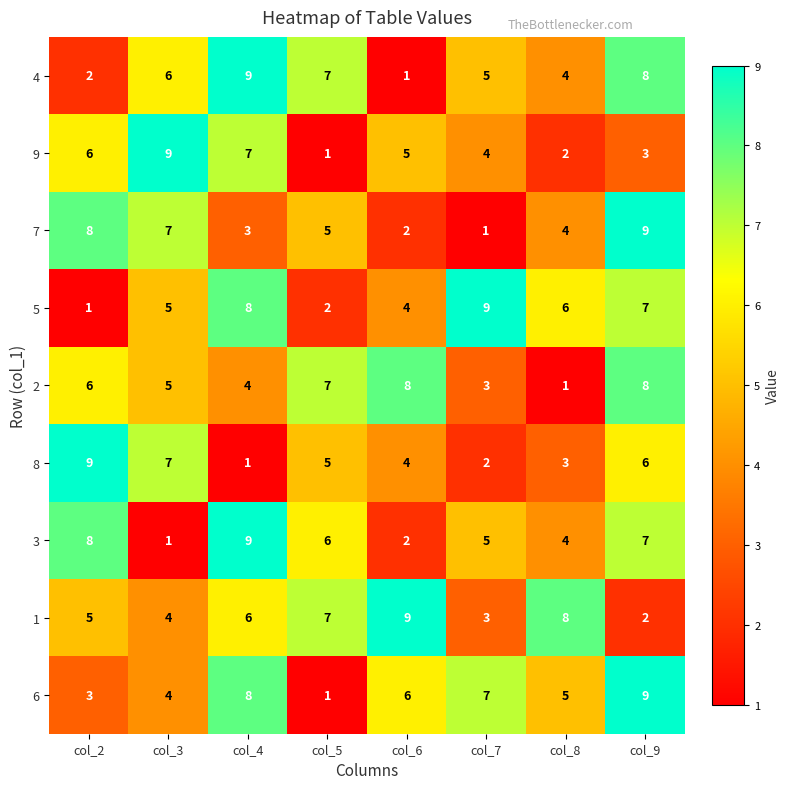

What is the spread (max minus min) of values at col_8?

7